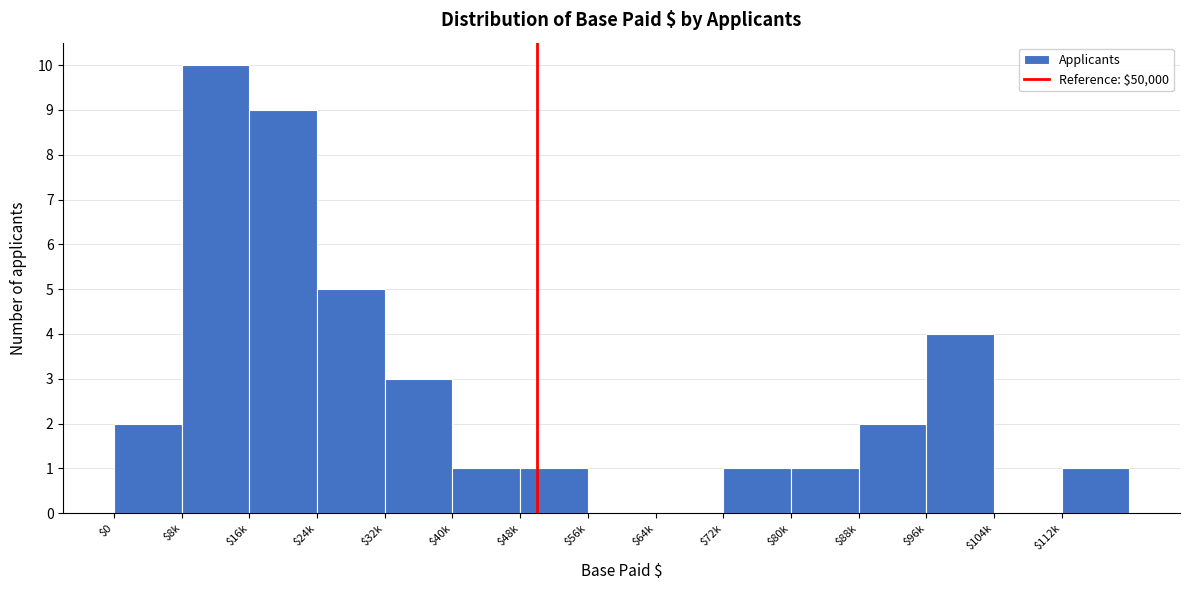

What is the sum of all values?

40